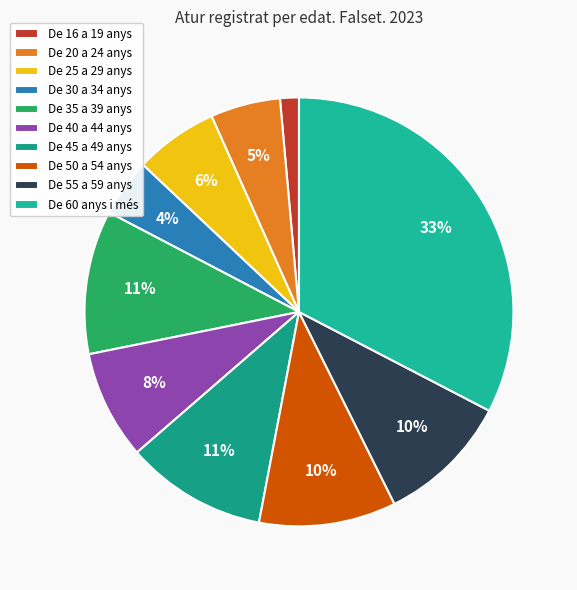

Count the number of slices in the pie.

10